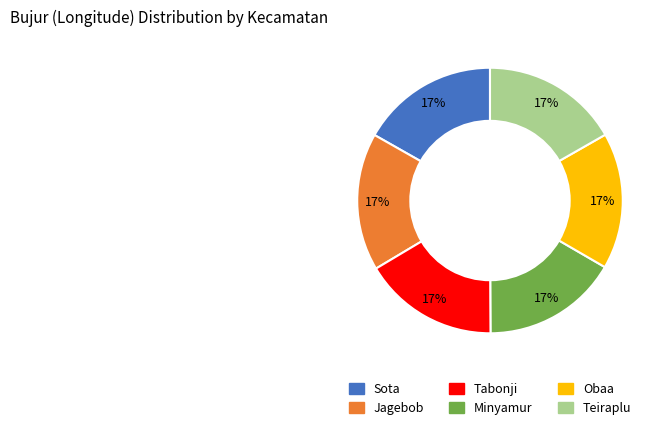

Does Teiraplu represent more than half of the total?

No